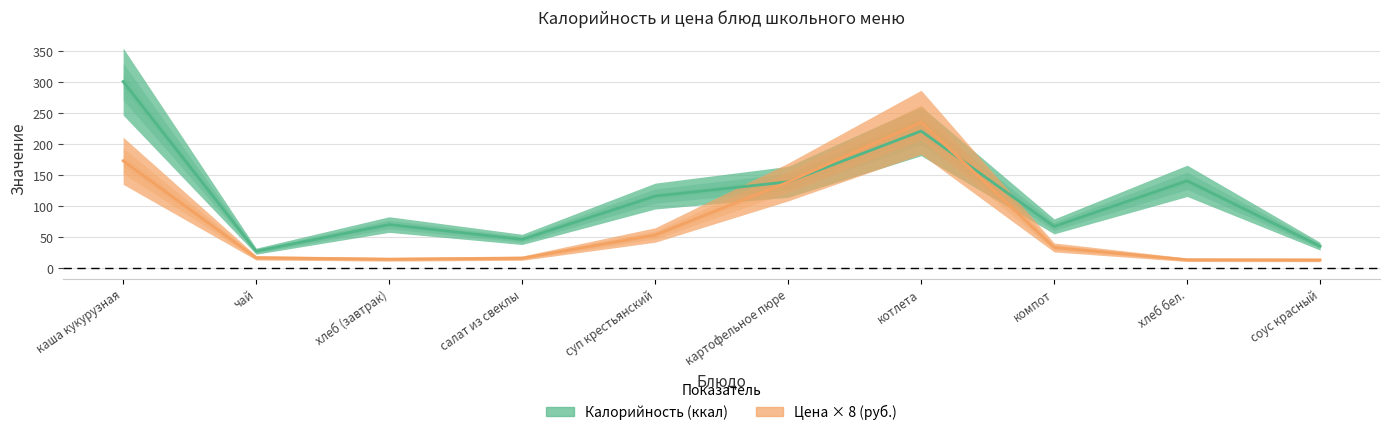

List the labels in order of Калорийность value, smallest first.

чай, соус красный, салат из свеклы, компот, хлеб (завтрак), суп крестьянский, картофельное пюре, хлеб бел., котлета, каша кукурузная